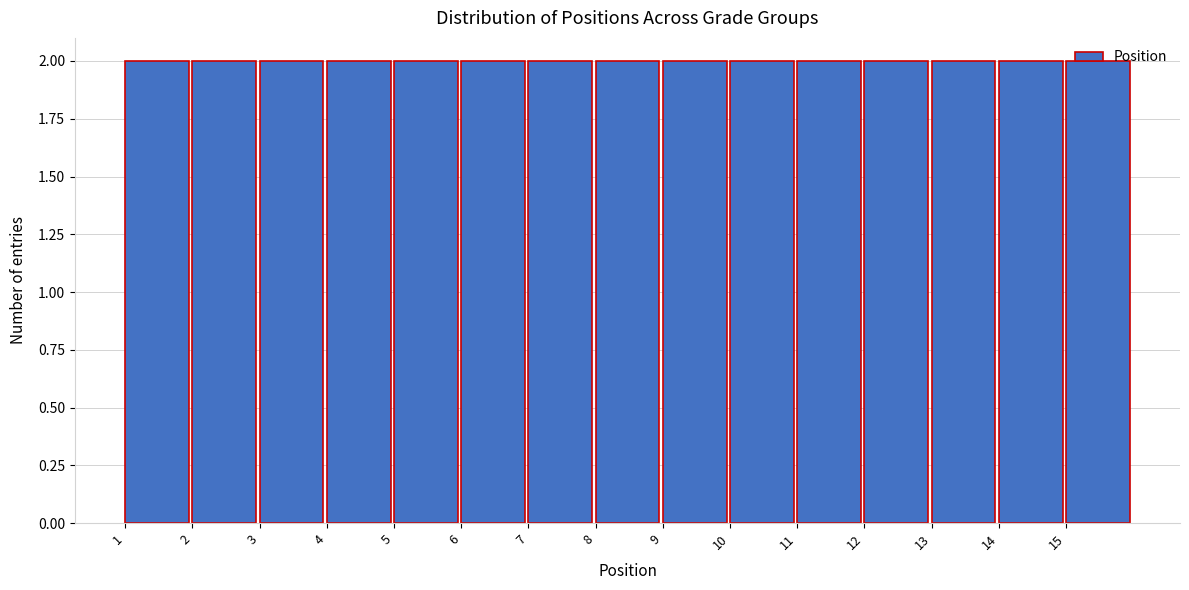

How tall is the bar that spans 10 to 11 on the x-axis? The values are not printed on the chart, so give them approximately, as read against the axis.

2